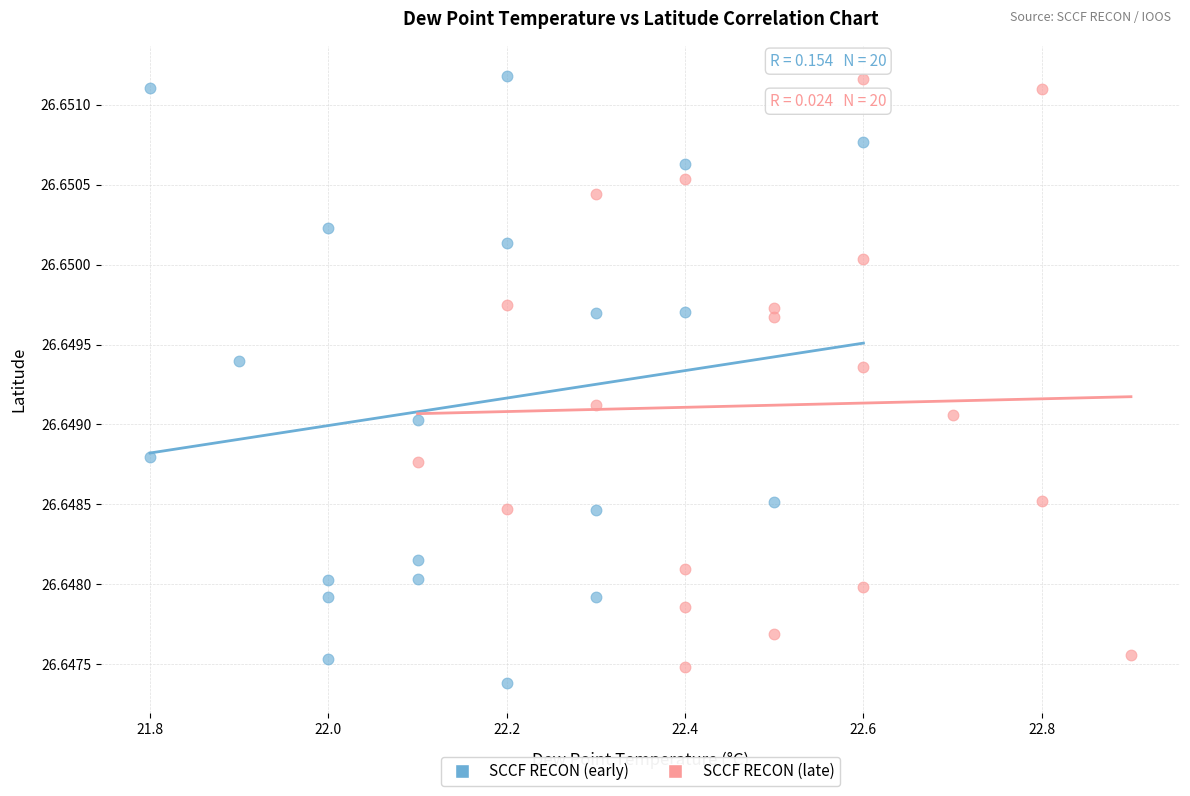

Which series reaches the minimum Y coordinate?

SCCF RECON (early)